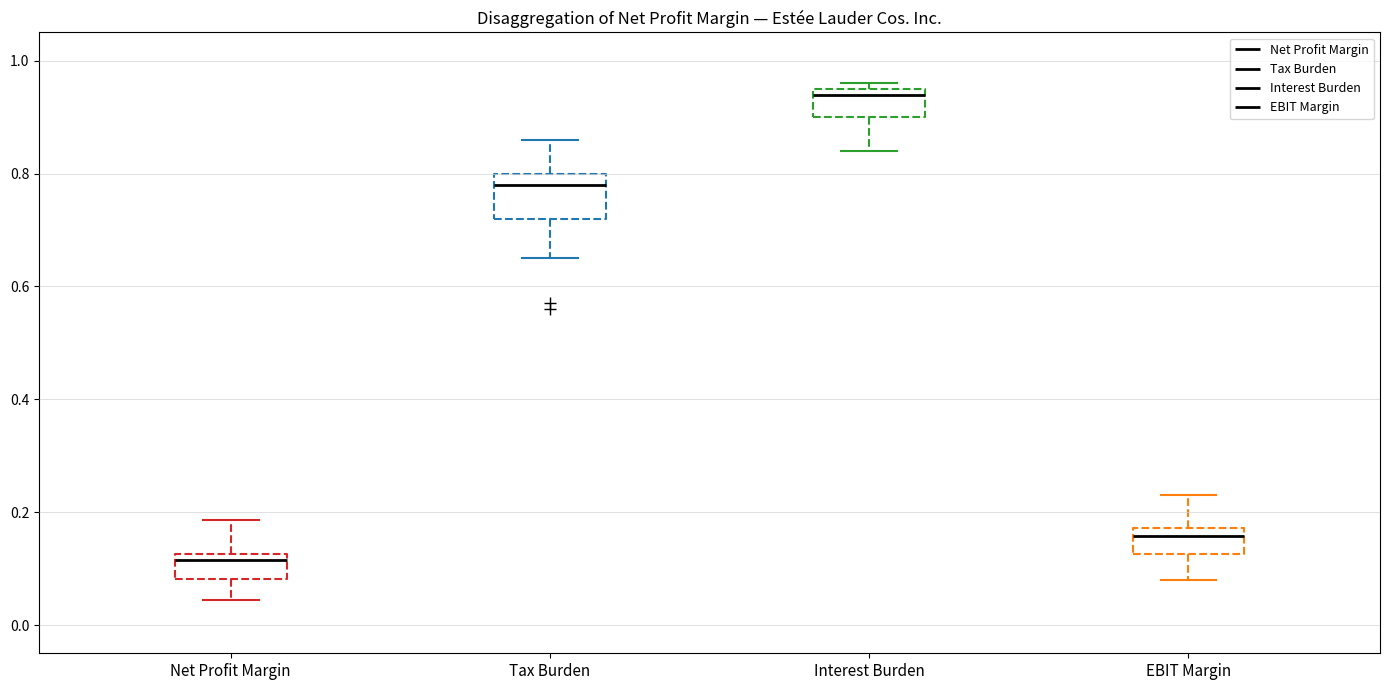

Where does the upper whisker of the box for EBIT Margin end on the y-axis? The values are not printed on the chart, so give them approximately, as read against the axis.

0.24